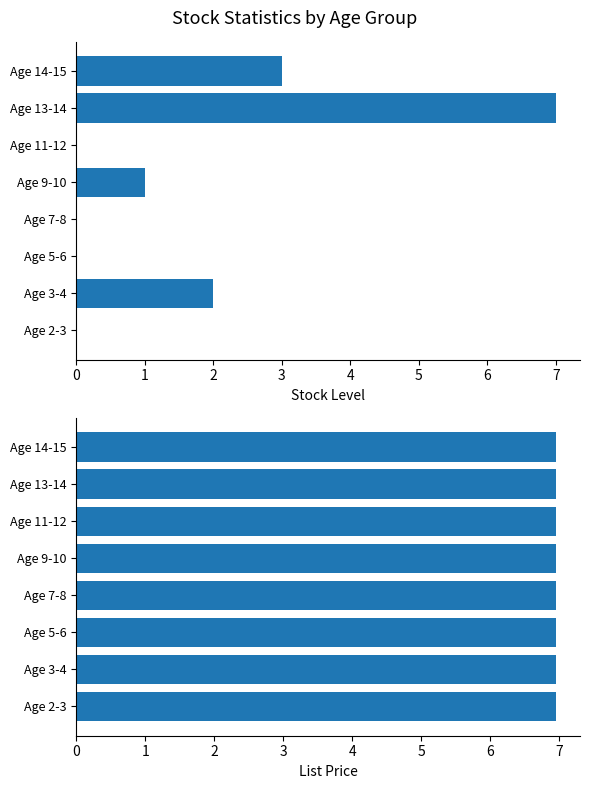

Read the Stock value at Age 13-14.

7.0